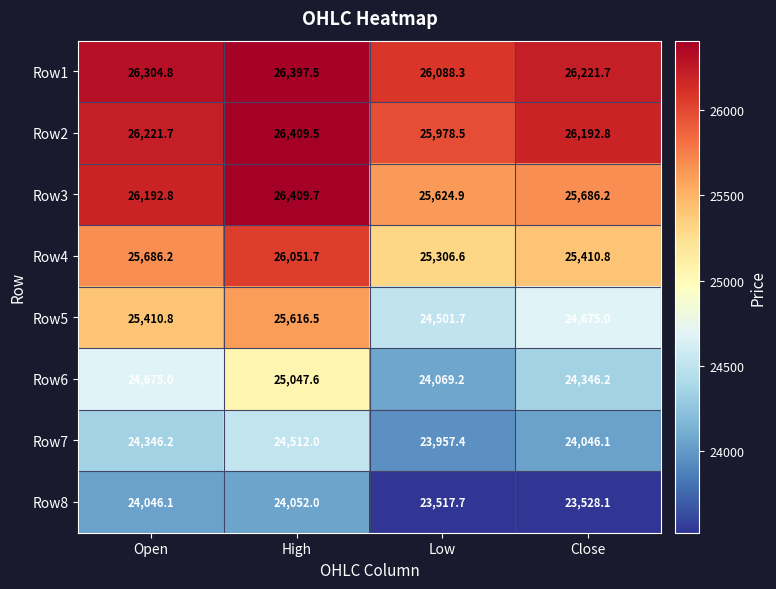

The Row7 series shows 24346.2 at Open. True or false?

True